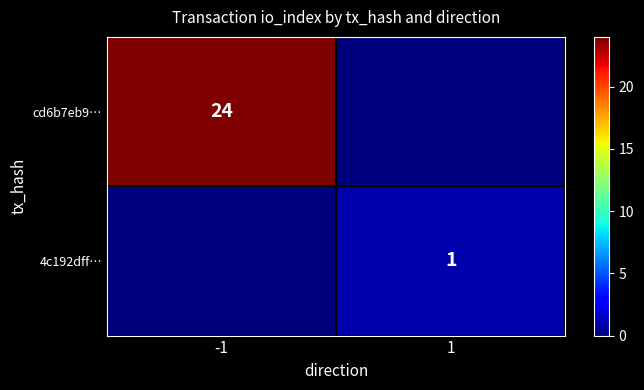

How many distinct data groups are displayed?

2